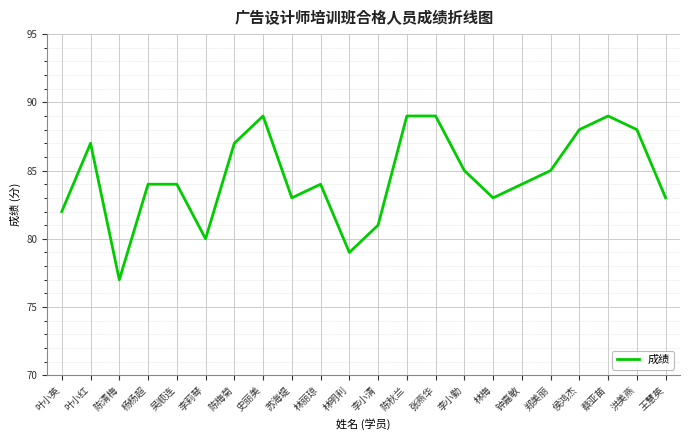

Is this an area chart (filled region under the line)?

No